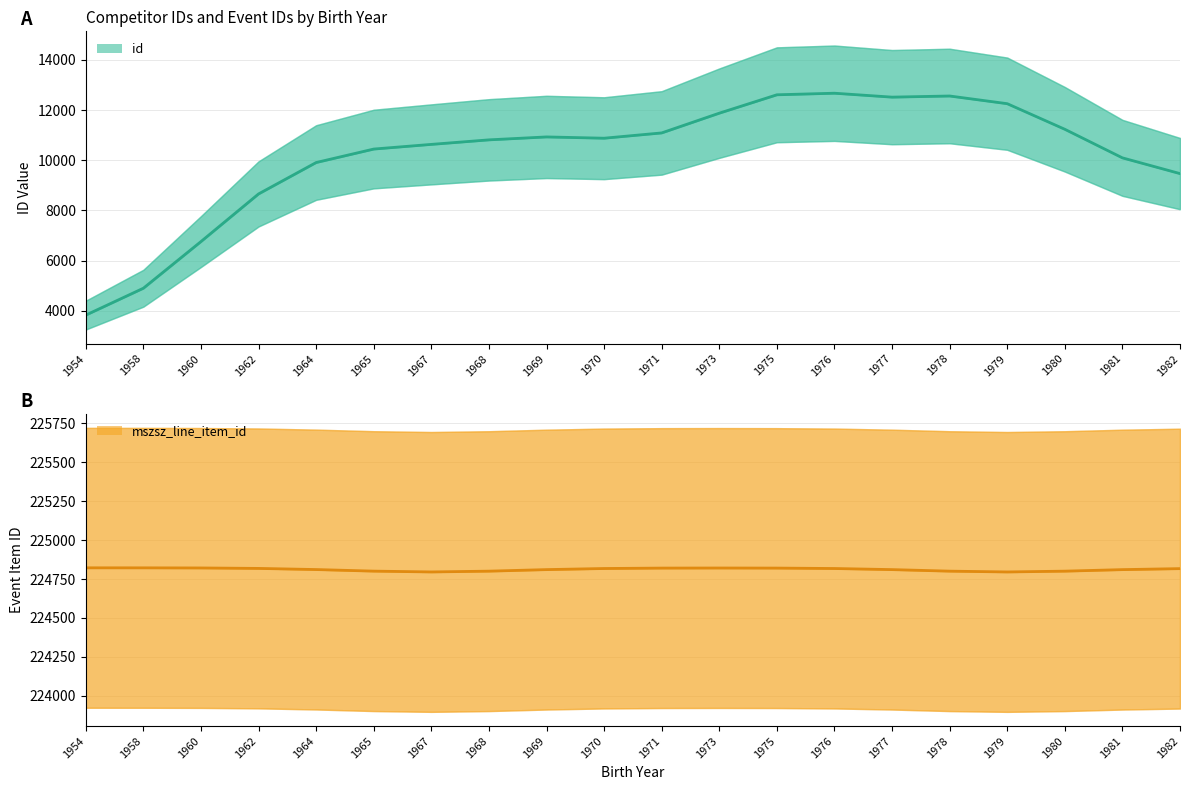

What is the difference between the id values at 1962 and 1971?

2431.9